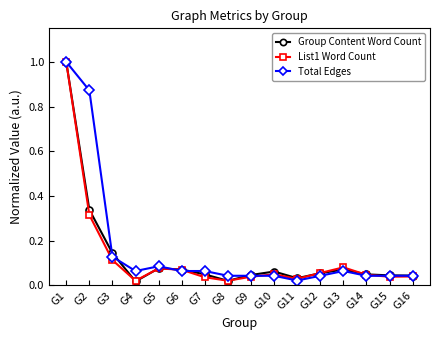

Where is the first local minimum for Group Content Word Count?

G4